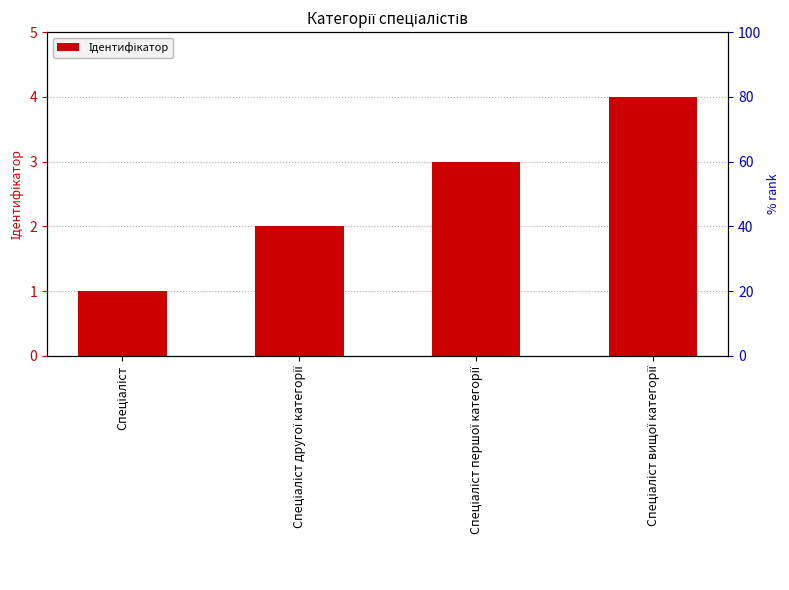

The chart shows a value of 5 at Спеціаліст вищої категорії. True or false?

False